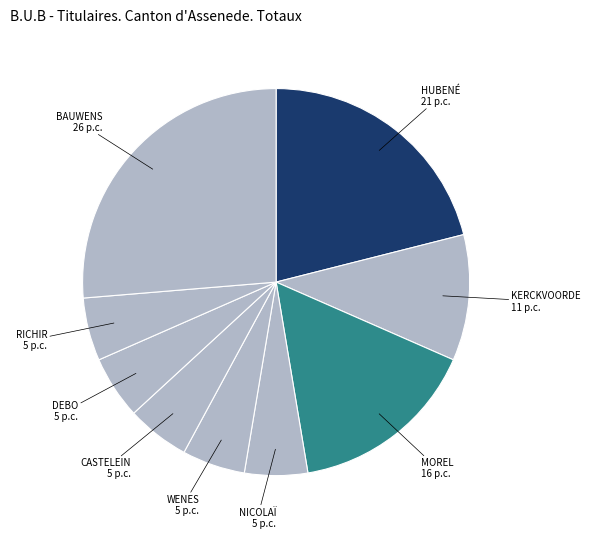

Which slice is the largest?

BAUWENS Cathy